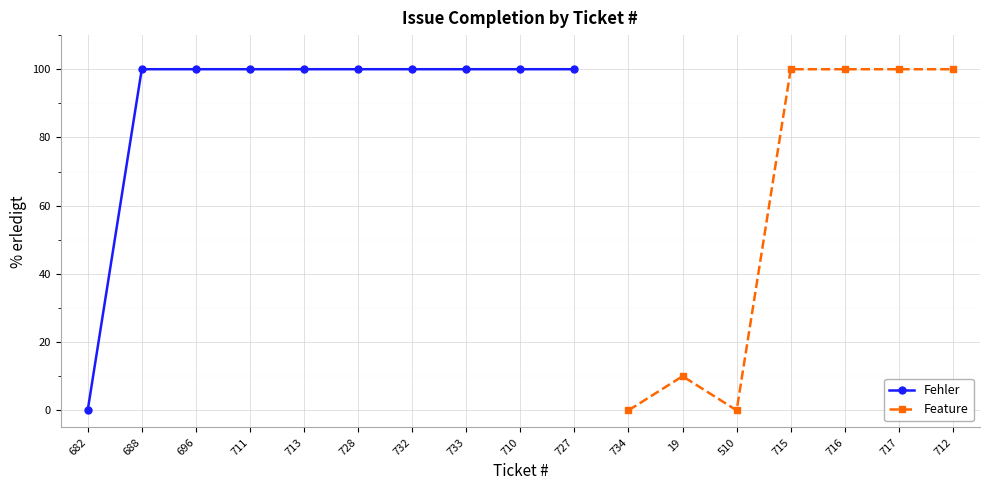

What value does the data have at 728?

100